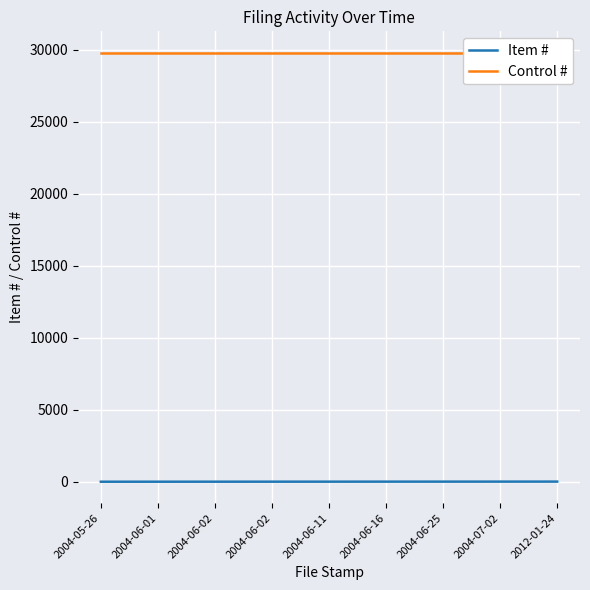

What is the label of the 9th point from the left?

2012-01-24